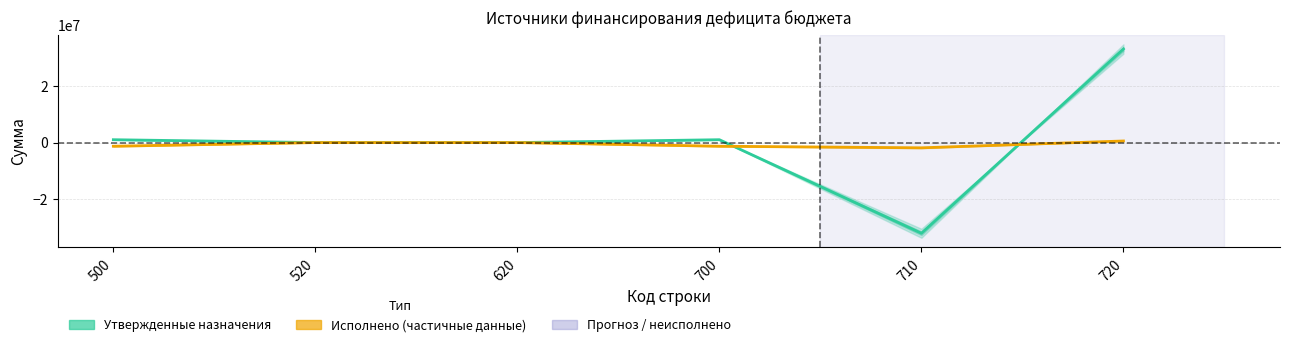

How many lines are shown in the chart?

2